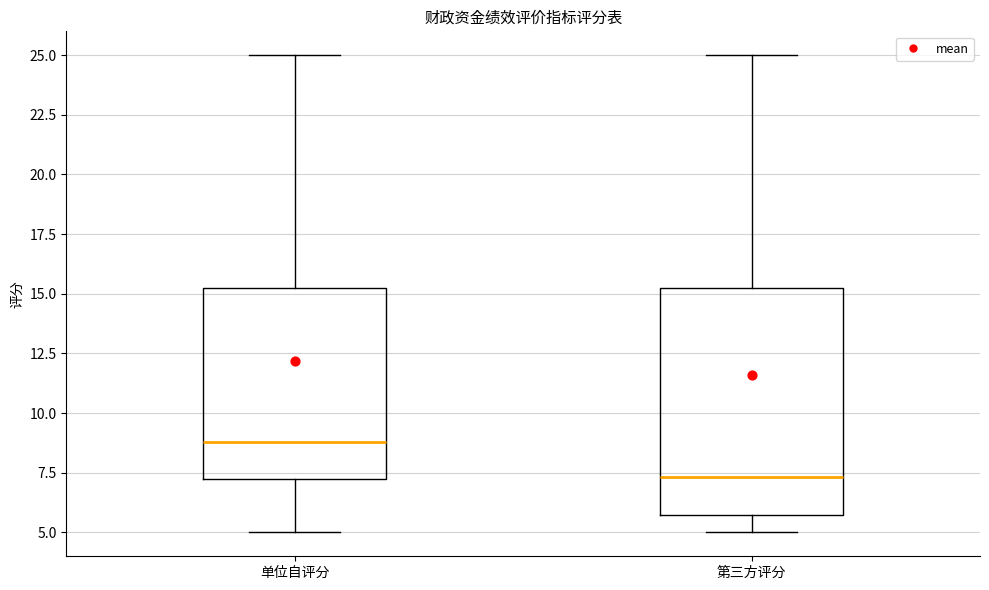

Reading left to right, read every box against the y-axis: the position of its median line, the range the box covers, and the ends of its whiskers. The values are not printed on the chart, so give them approximately, as read against the axis.

单位自评分: median 9.0, box 7.5 to 15.5, whiskers 5.0 to 25.0
第三方评分: median 7.5, box 6.0 to 15.5, whiskers 5.0 to 25.0